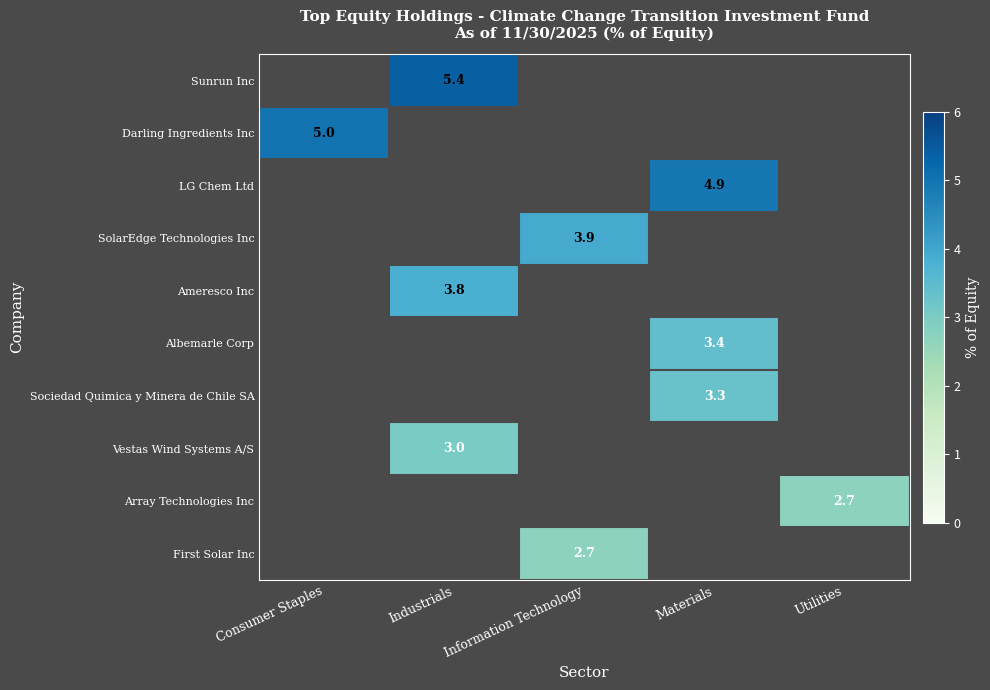

True or false: First Solar Inc has a value of 2.7 at Information Technology.

True